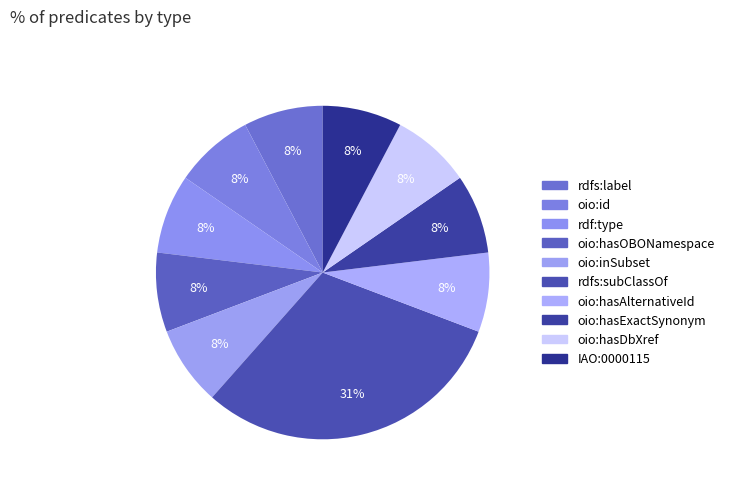

Does oio:hasExactSynonym represent more than half of the total?

No